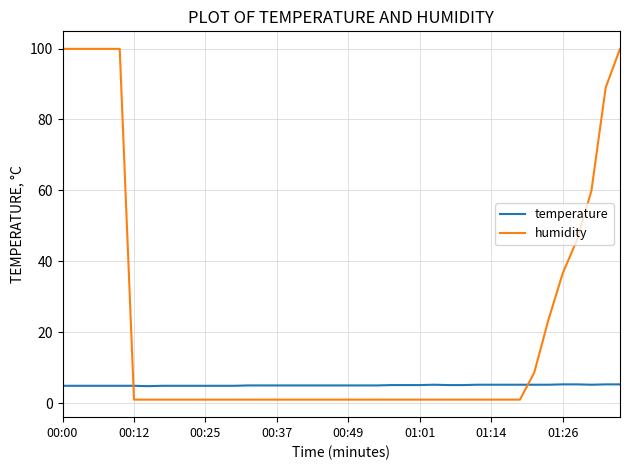

List the series in order of their peak value, highest first.

humidity, temperature